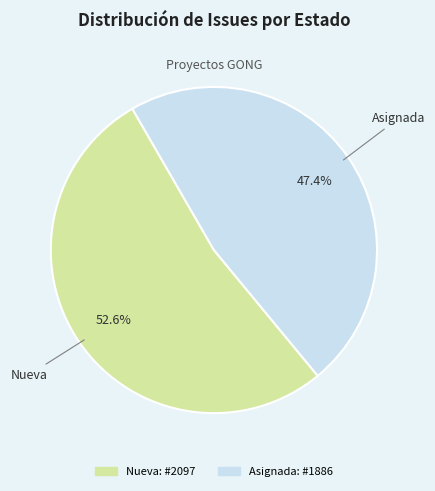

Rank the categories by value from highest to lowest.

Nueva, Asignada